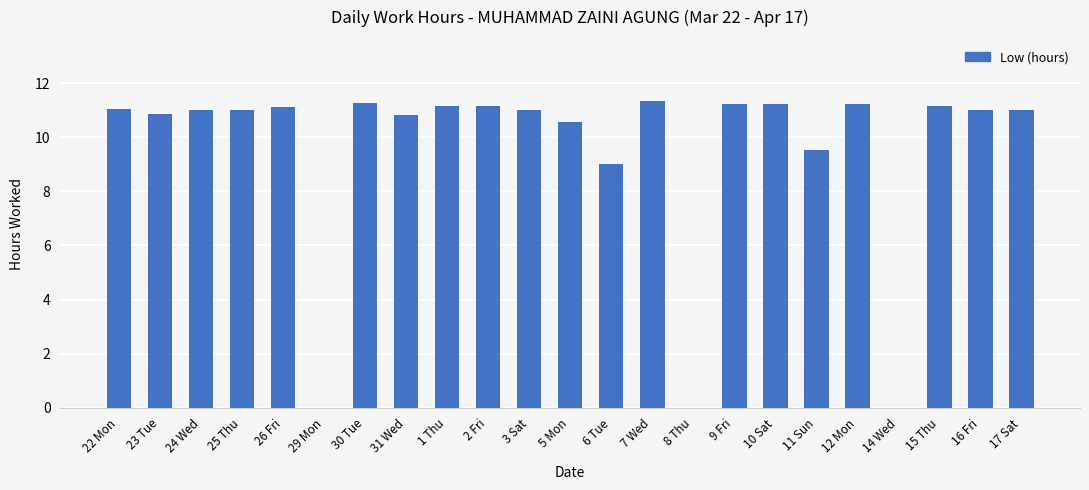

The value at 22 Mon is 11.1. True or false?

True